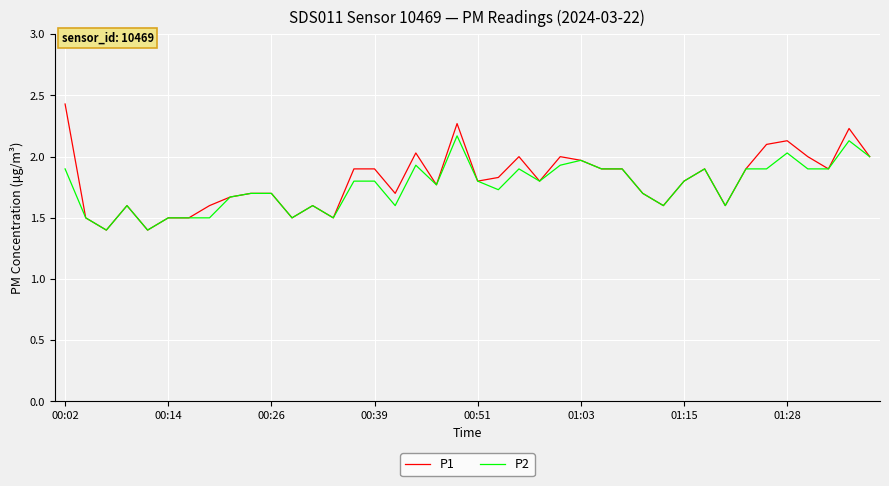

At how many categories does at least one series exceed 1?

40